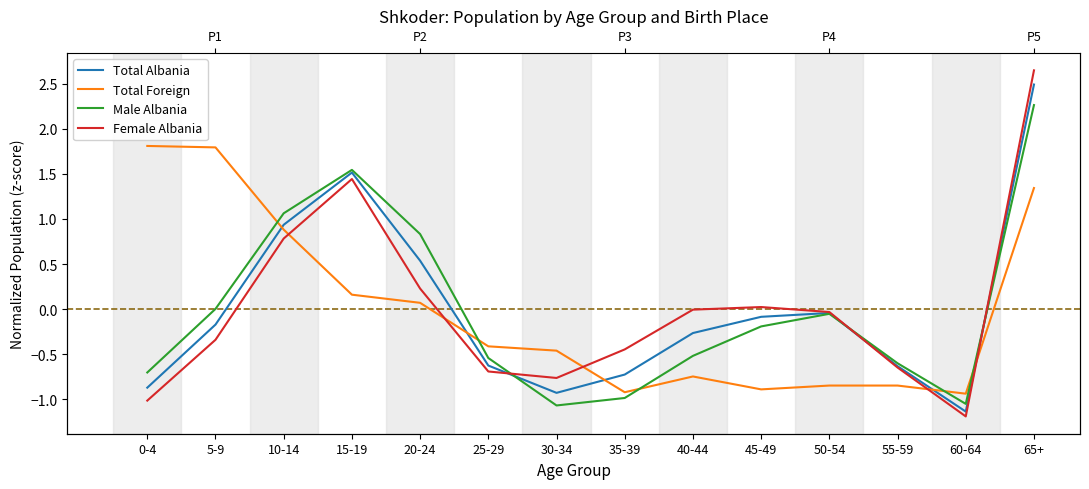

What is the lowest value of the Total Albania series?

-1.1